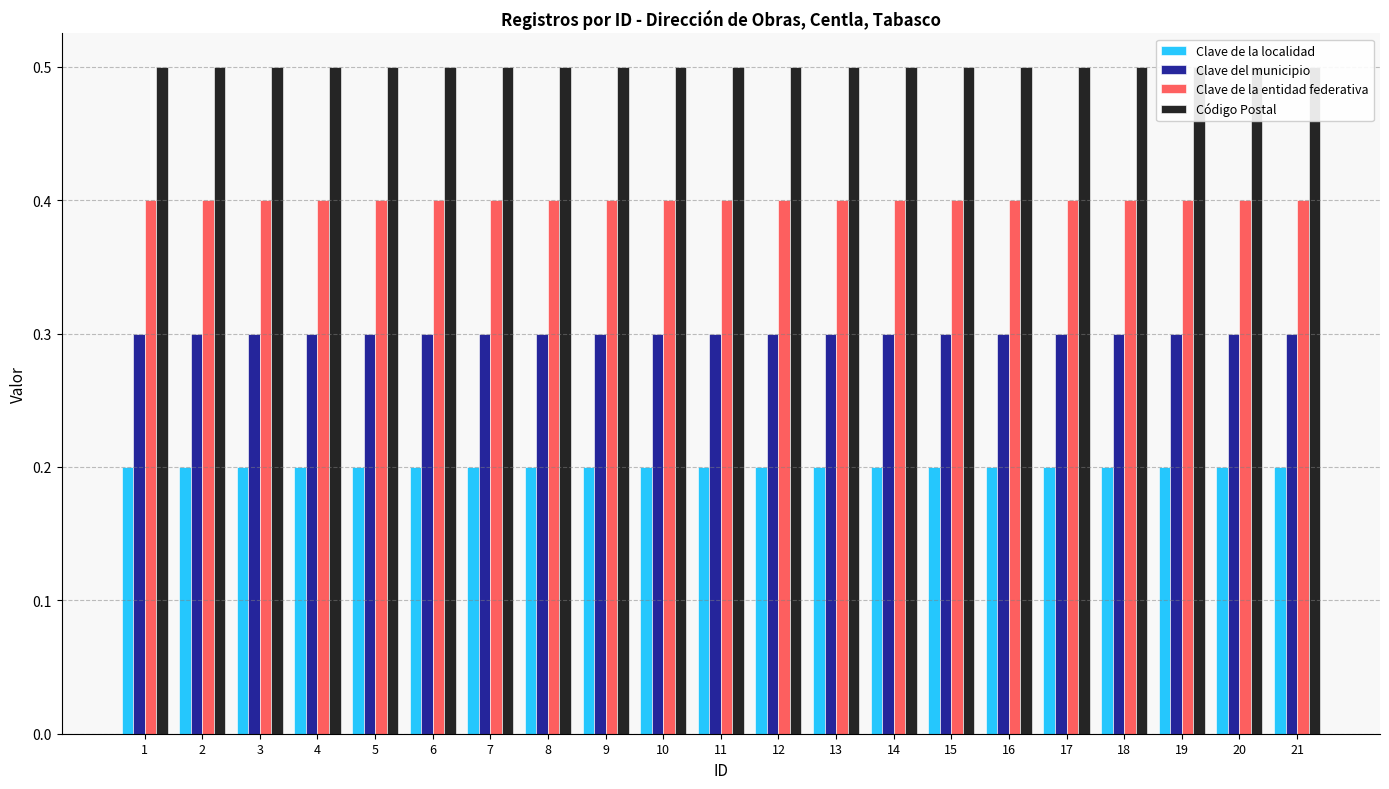

Where is Clave de la localidad nearest to the value 0?

1